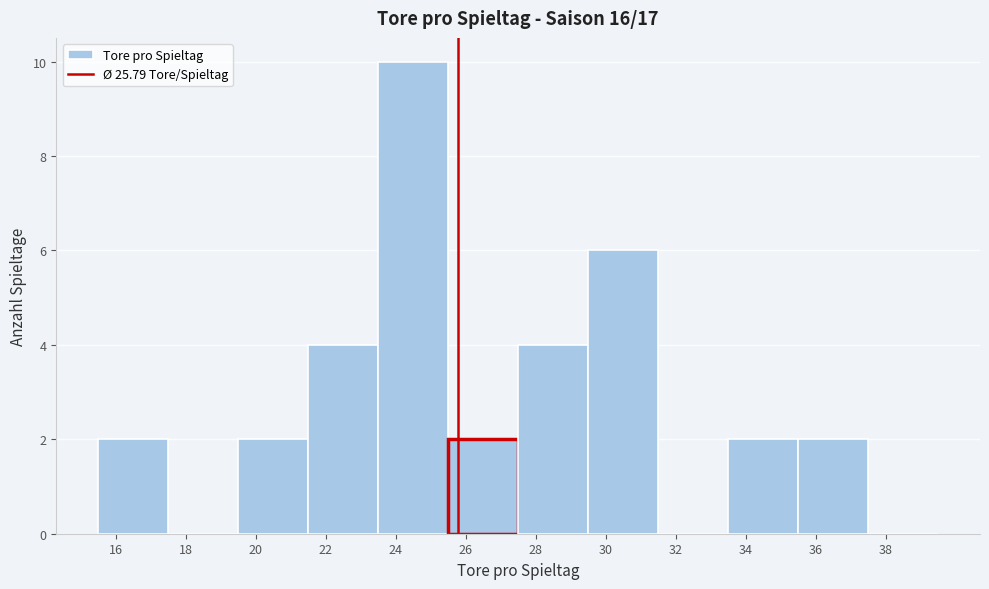

Reading left to right, transcribe this chart: for each bar, give the range it covers on the x-axis and its height. The values are not printed on the chart, so give them approximately, as read against the axis.

15.5 to 17.5: 2
17.5 to 19.5: 0
19.5 to 21.5: 2
21.5 to 23.5: 4
23.5 to 25.5: 10
25.5 to 27.5: 2
27.5 to 29.5: 4
29.5 to 31.5: 6
31.5 to 33.5: 0
33.5 to 35.5: 2
35.5 to 37.5: 2
37.5 to 39.5: 0